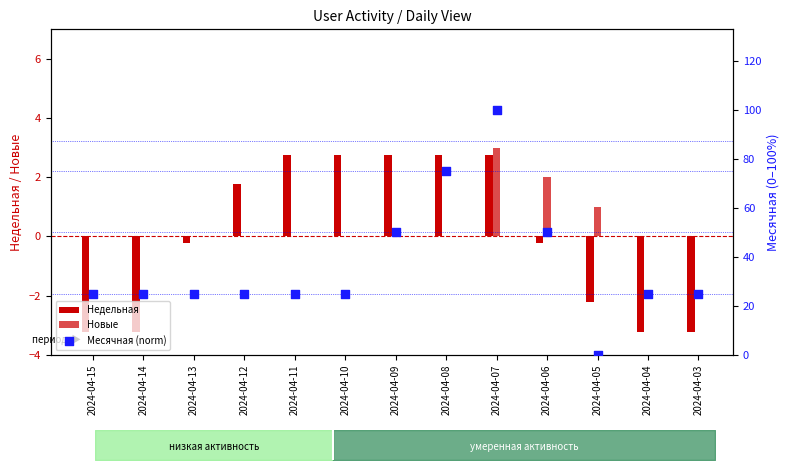

What is the total value across all series at 2024-04-06?

51.8